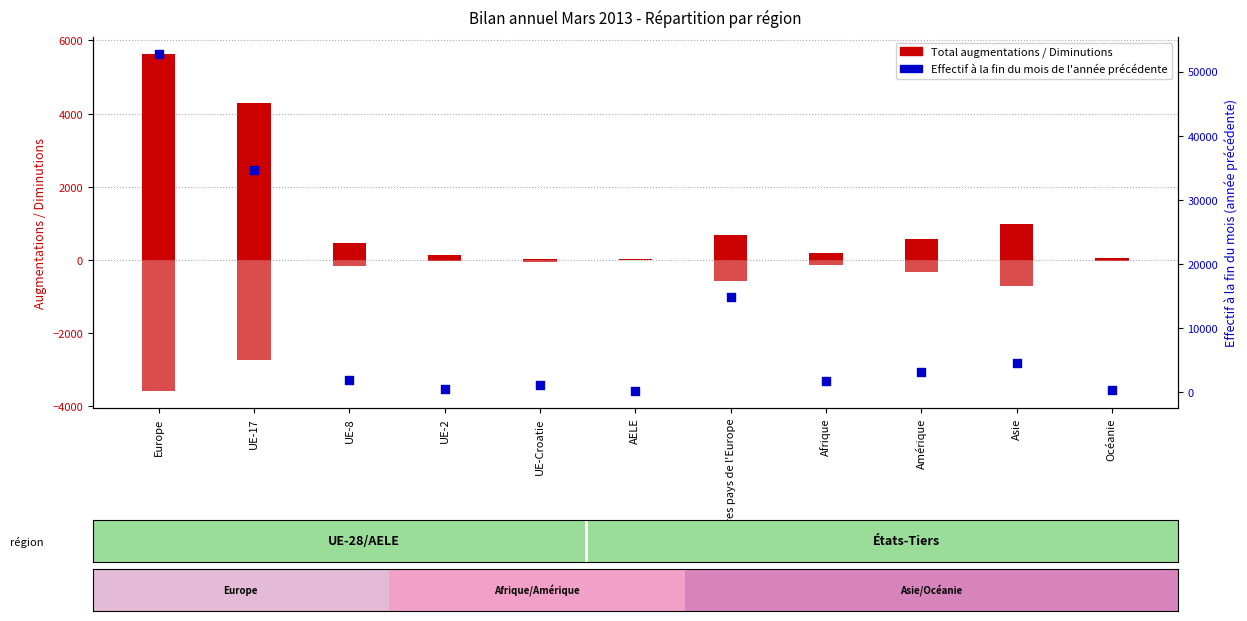

Is the value of Total augmentations at UE-17 greater than the value of Effectif à la fin du mois at UE-Croatie?

Yes